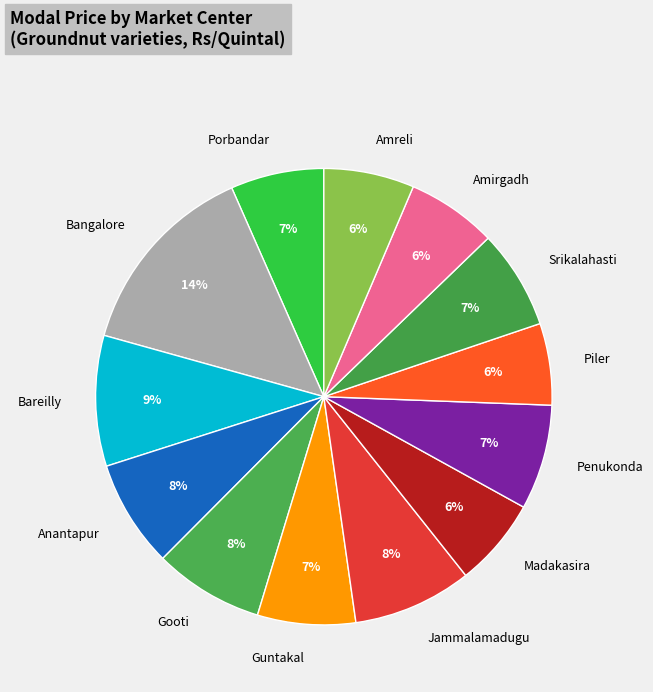

To the nearest percent, what portion does Madakasira represent?

6%